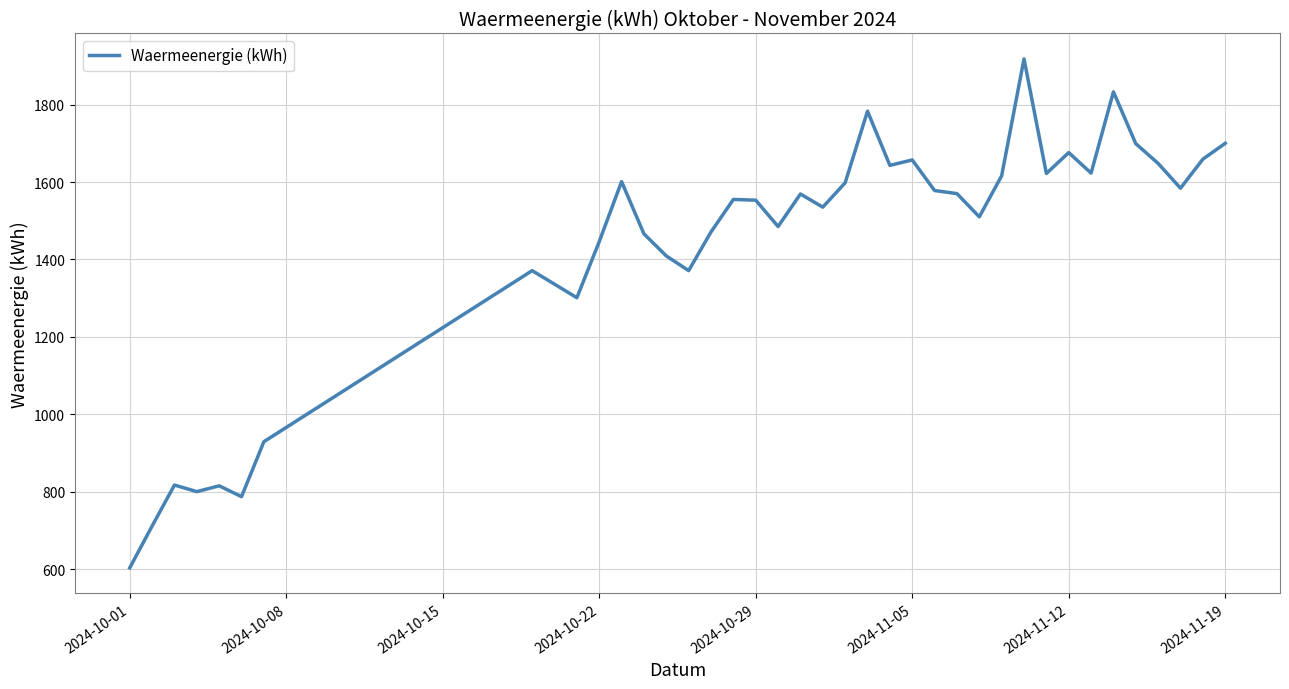

True or false: there are more than 0 points higher than both neighbors.

True